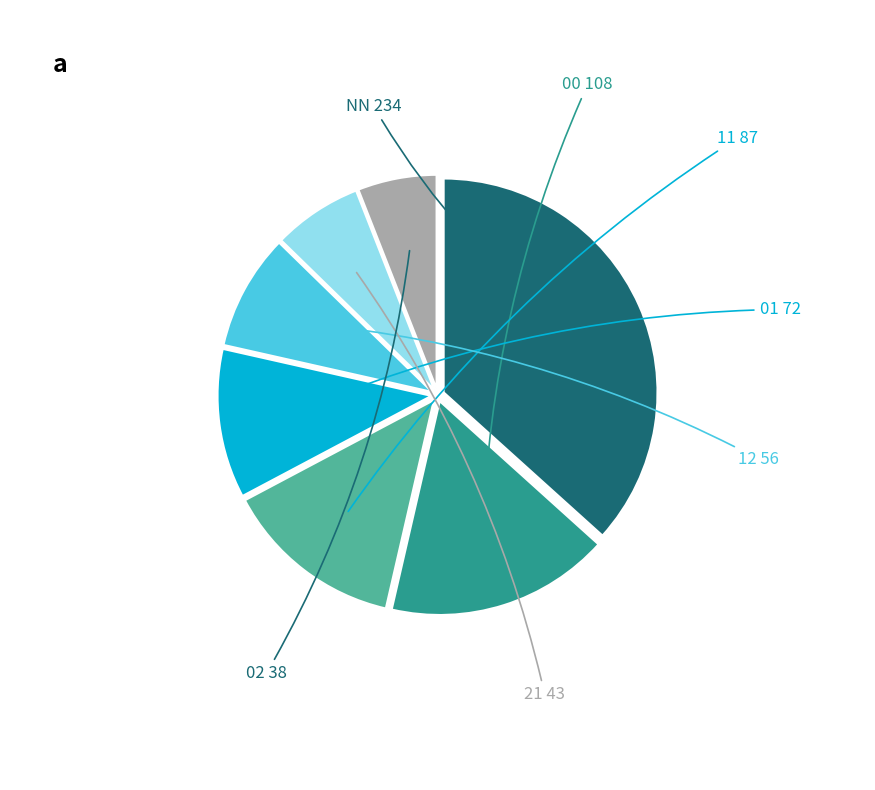

Which has a higher value, 02 or NN?

NN